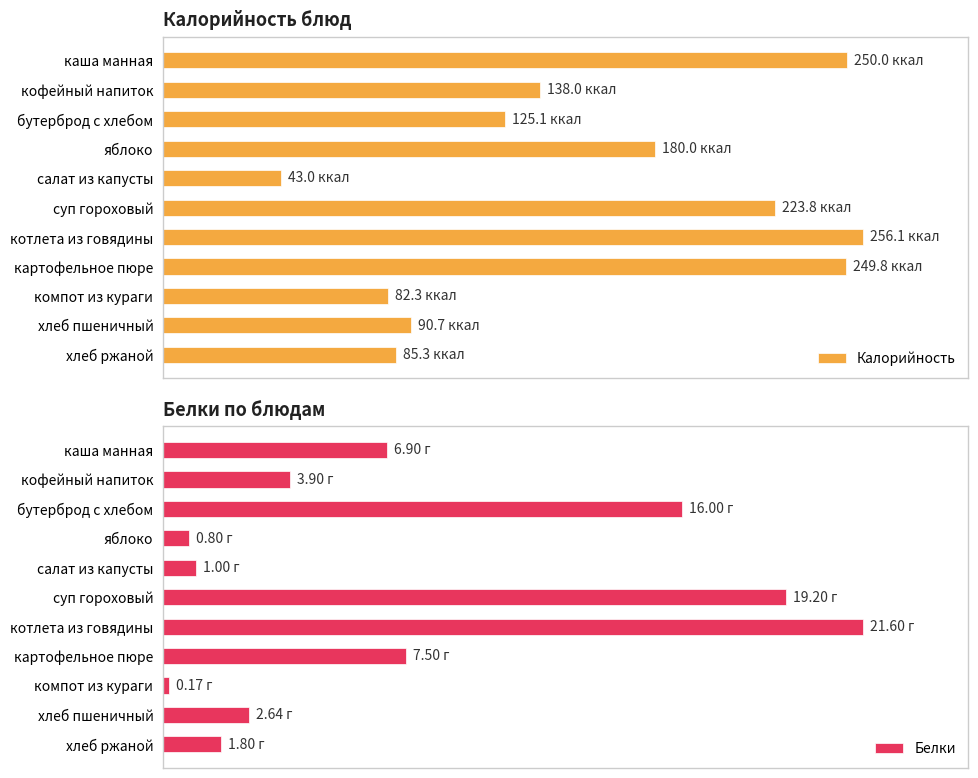

Does the chart contain any negative values?

No